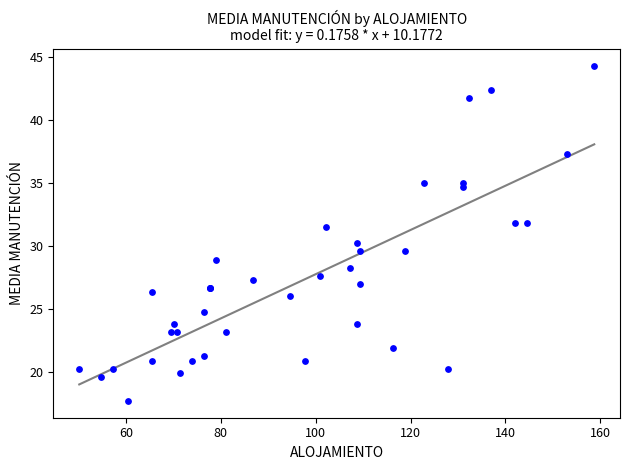

What Y value in the scatter plot is closest to 31?

31.5